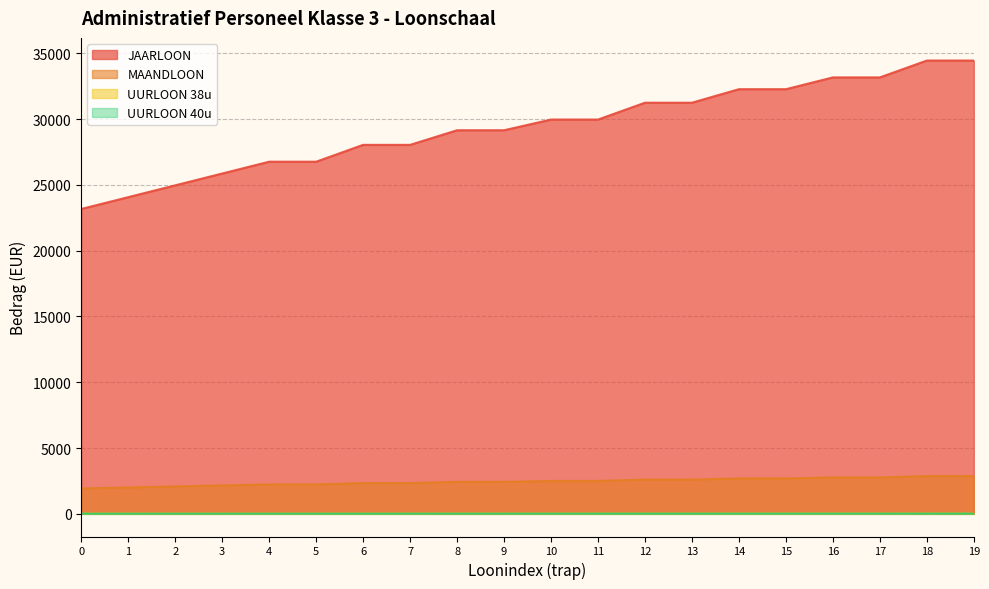

True or false: MAANDLOON has more than 1 interior local peaks.

False